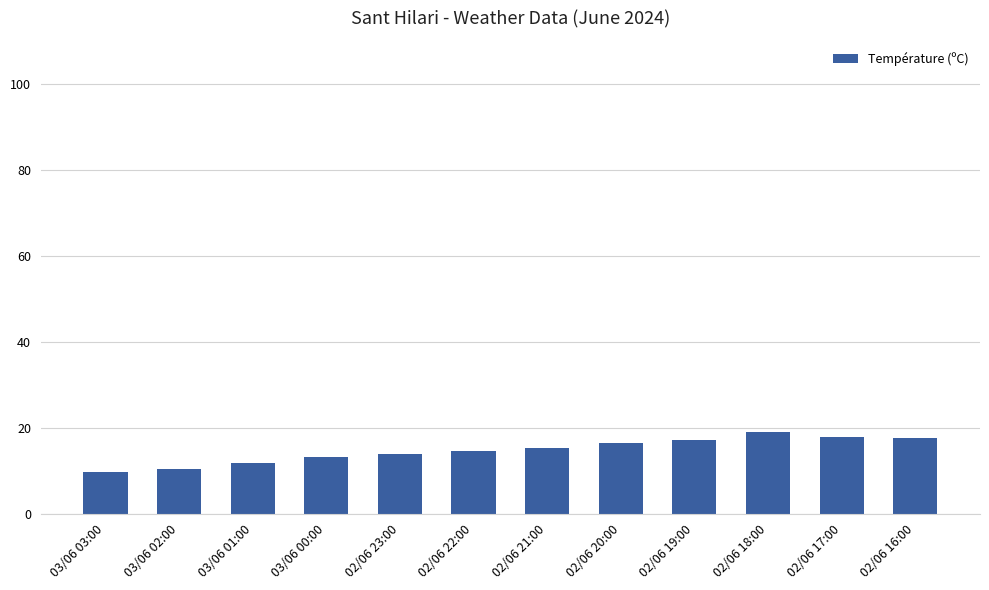

What is the minimum value shown in the chart?

9.8